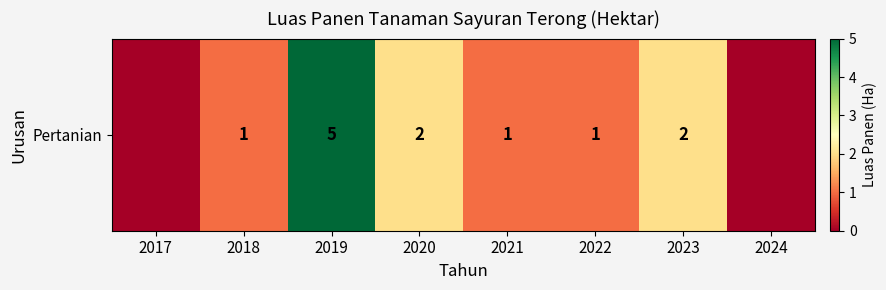

Which label corresponds to the smallest value in the chart?

2017